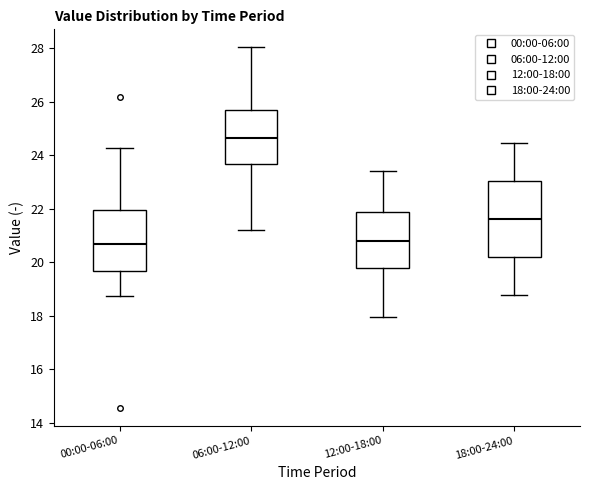

Where does the upper whisker of the box for 18:00-24:00 end on the y-axis? The values are not printed on the chart, so give them approximately, as read against the axis.

24.4